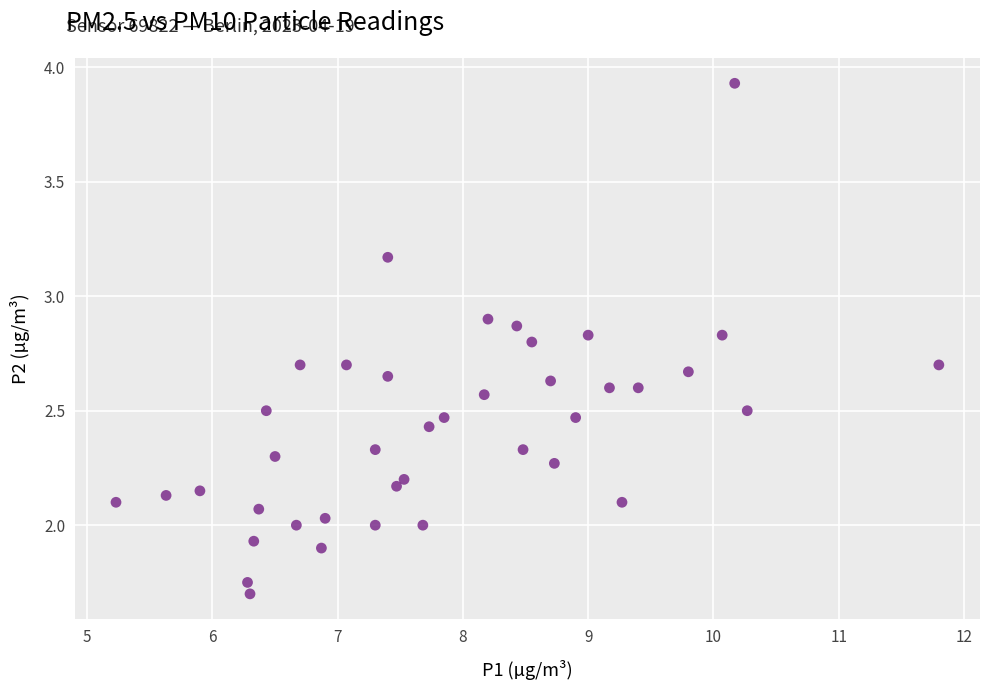

Count the number of points in this scatter plot.

40